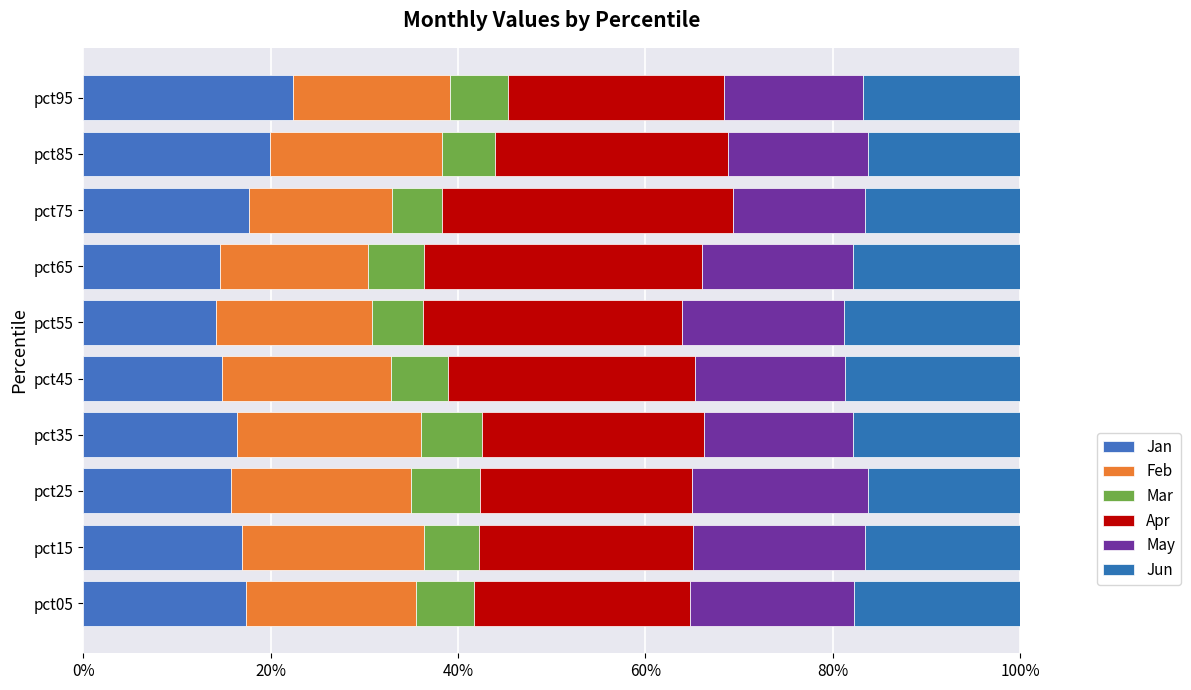

Count the number of data series in this chart.

6